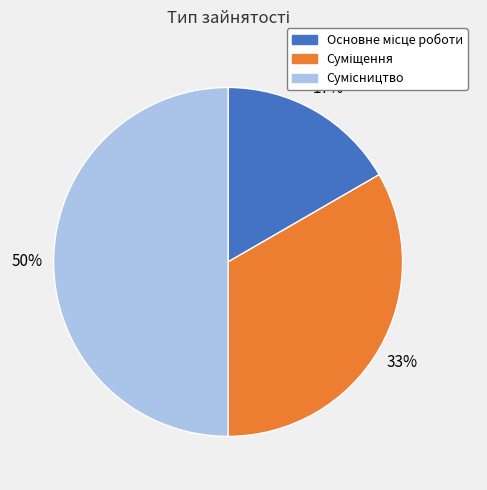

Count the number of slices in the pie.

3